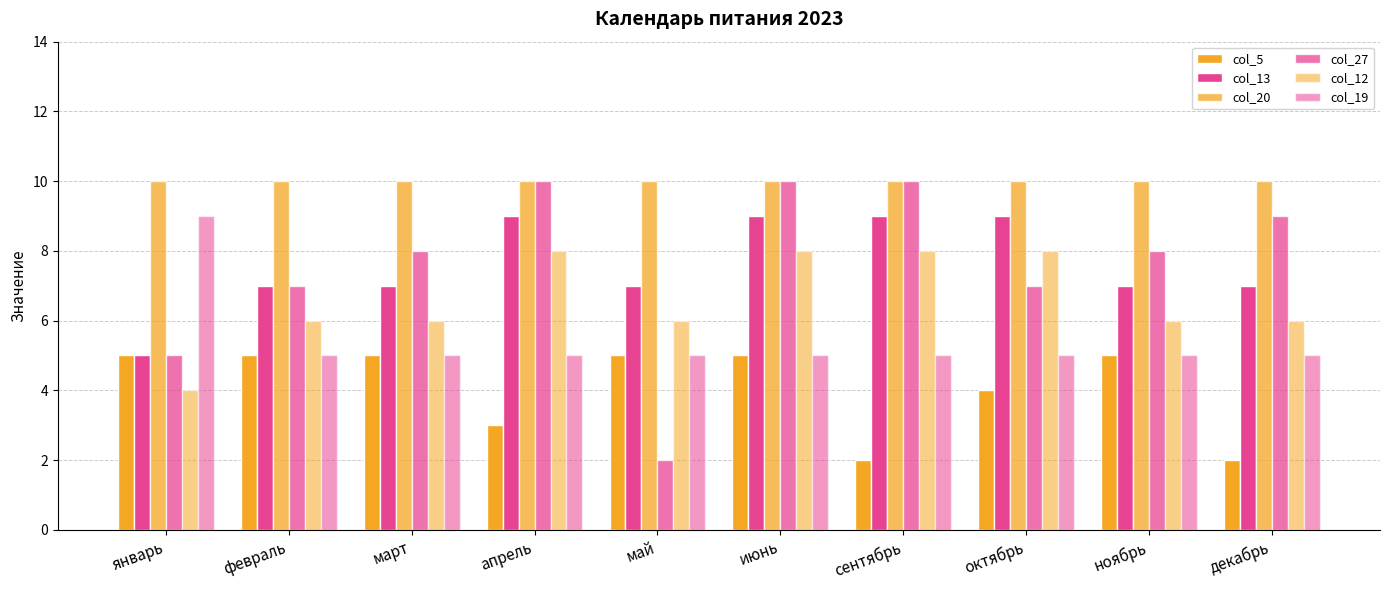

Count the number of categories in the chart.

10